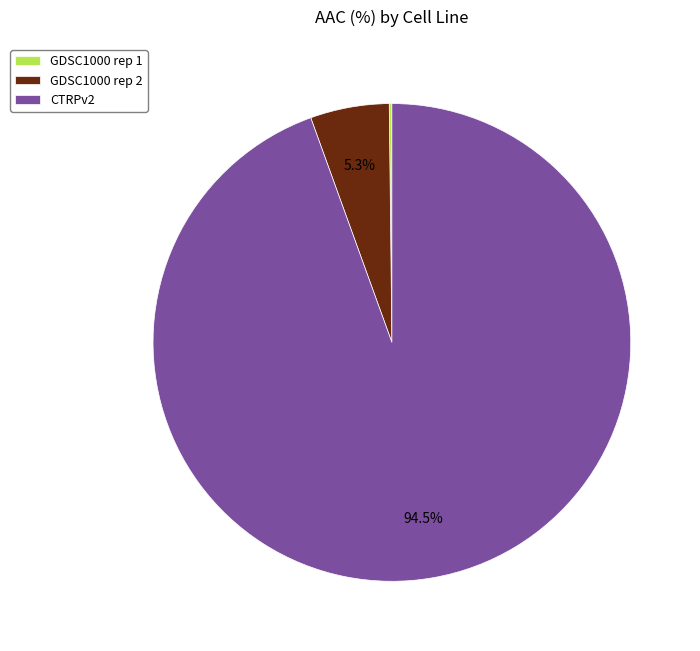

Combined, do GDSC1000 rep 2 and CTRPv2 account for over 50%?

Yes